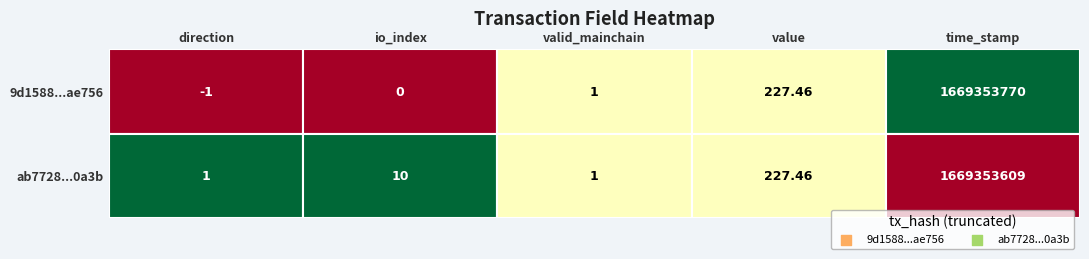

What is the difference between the maximum and minimum values in the 9d1588d5c58f266549aa755676798c4221ae756 series?

1669353771.0